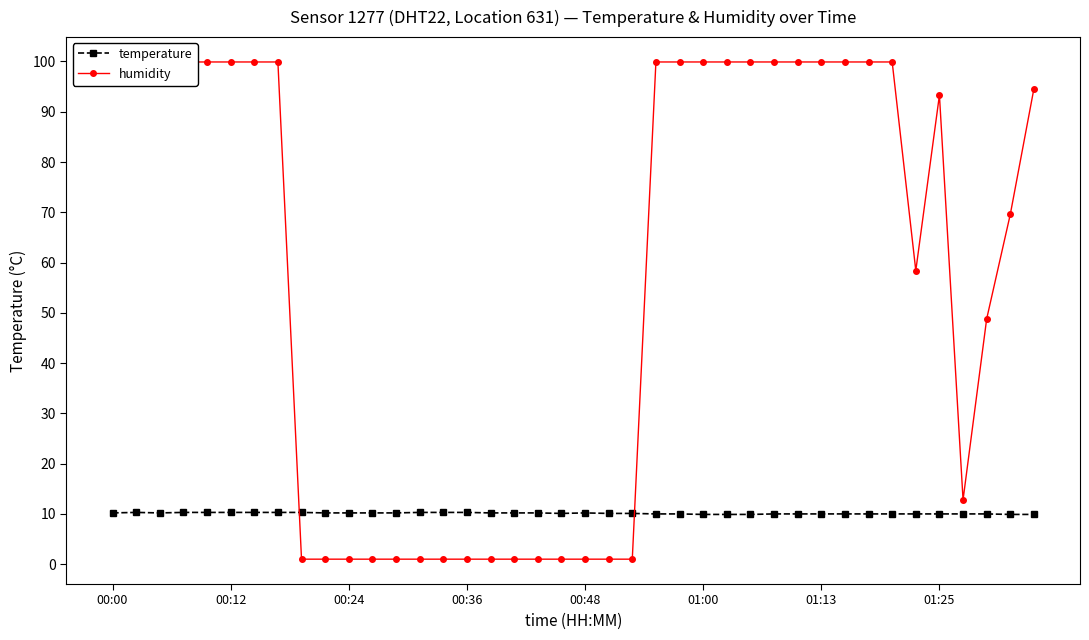

The temperature series shows 13.6 at 01:00. True or false?

False